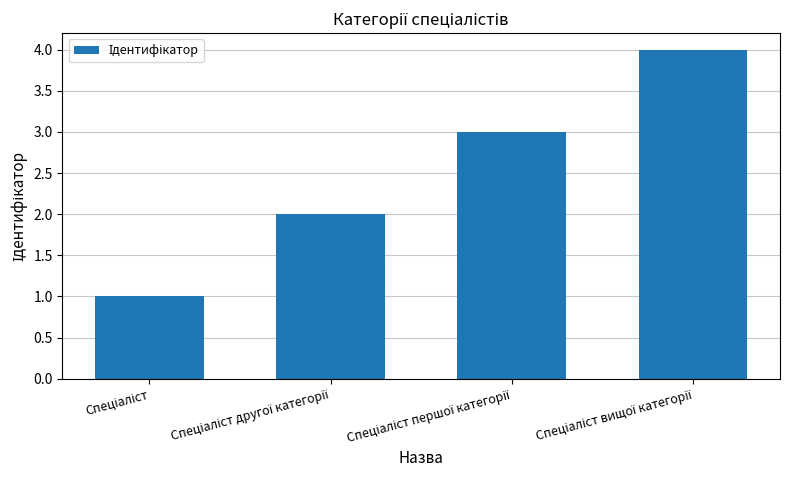

What is the sum of all values?

10